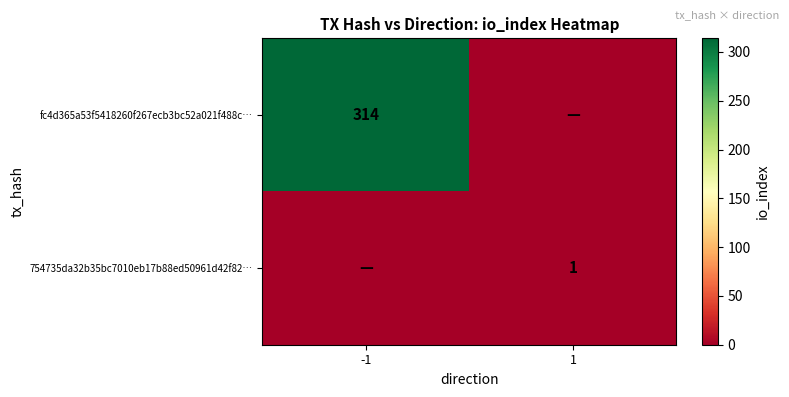

The fc4d365a53f5418260f267ecb3bc52a021f488c… series shows 314 at -1. True or false?

True